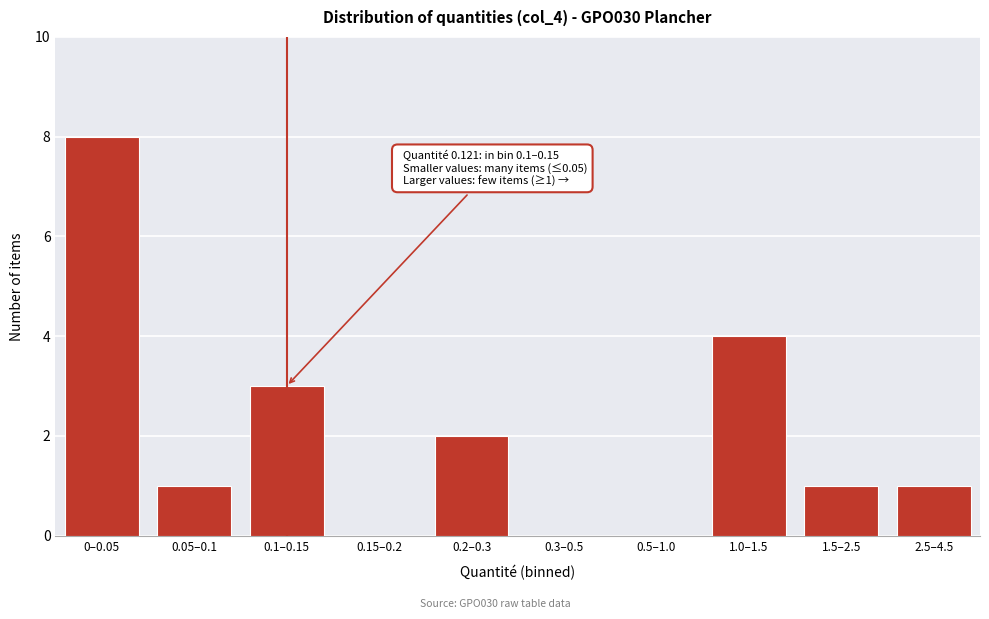

Reading right to left, extract all data points from this chart.

2.5–4.5=1	1.5–2.5=1	1.0–1.5=4	0.5–1.0=0	0.3–0.5=0	0.2–0.3=2	0.15–0.2=0	0.1–0.15=3	0.05–0.1=1	0–0.05=8